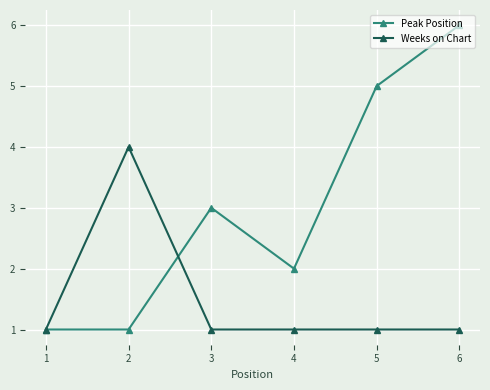

Is it true that Peak Position equals 1 at 3?

False